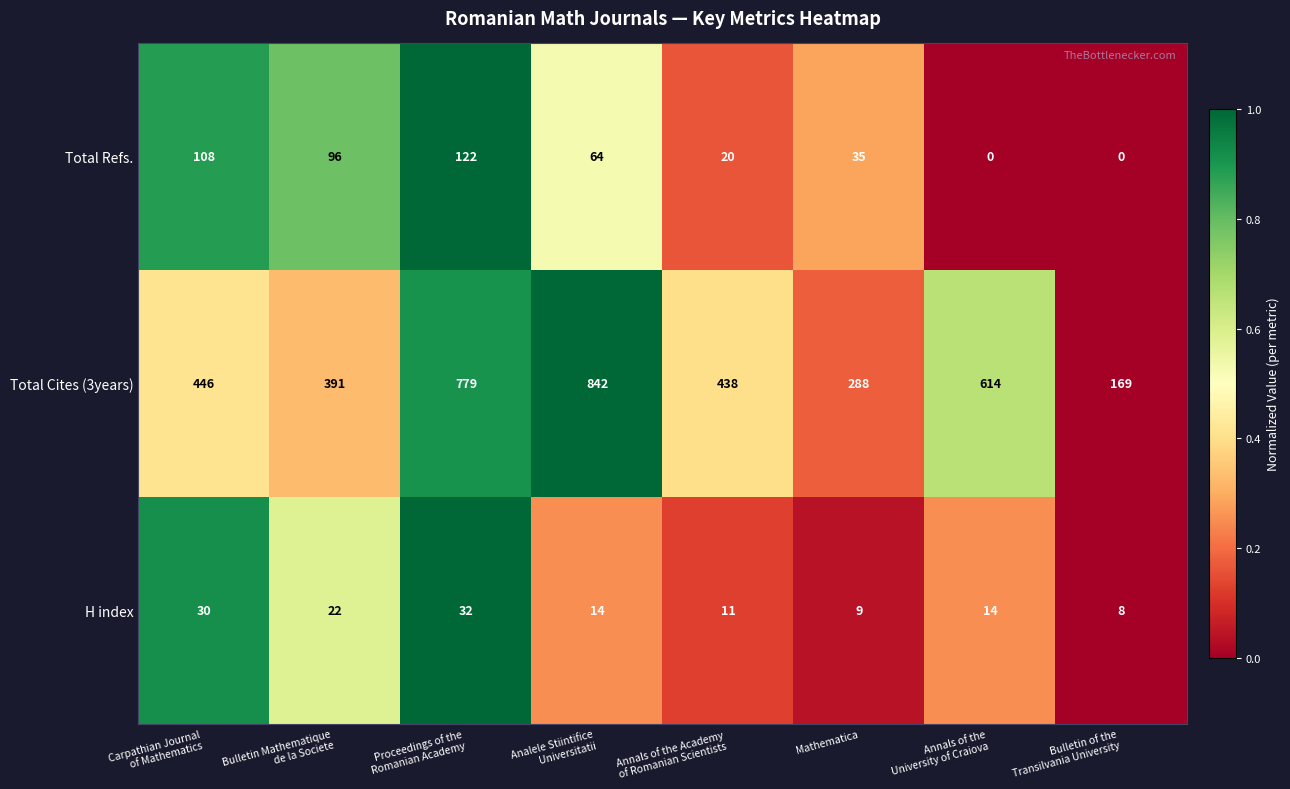

Rank the series by their maximum value, from highest to lowest.

Total Cites (3years), Total Refs., H index